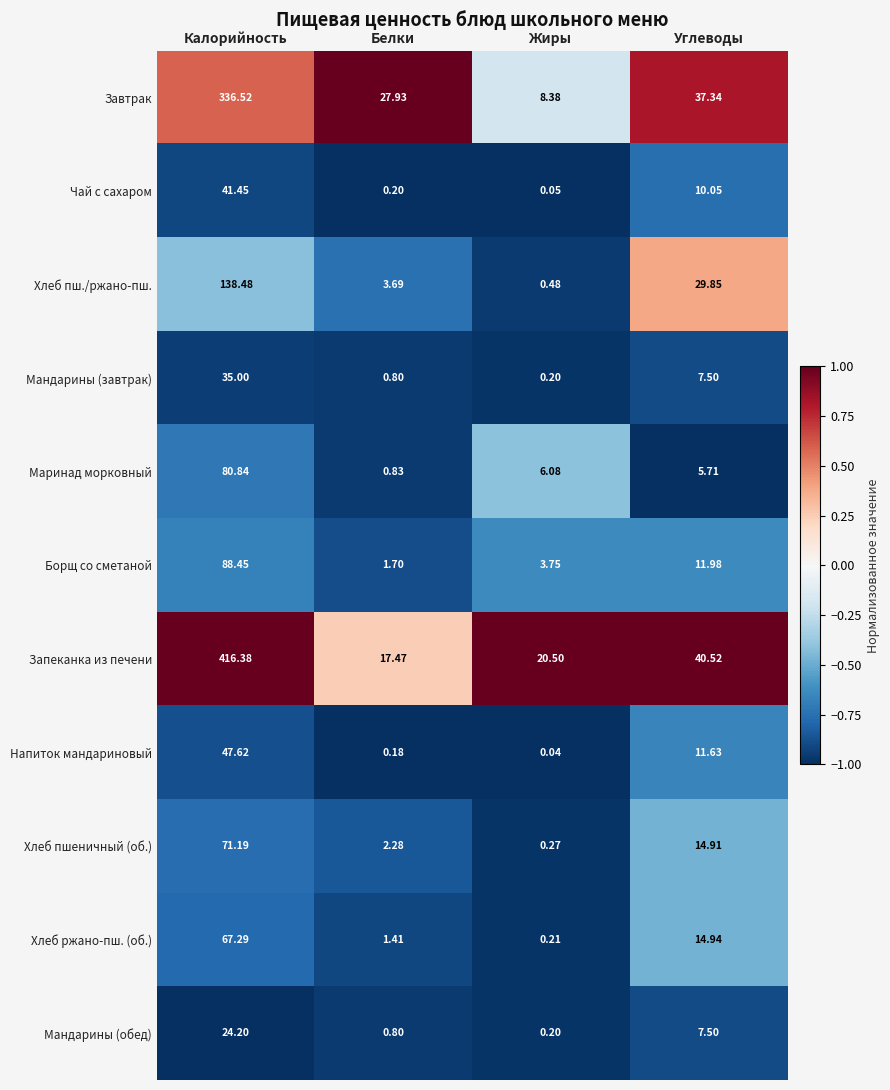

Rank the categories by Чай с сахаром value from highest to lowest.

Калорийность, Углеводы, Белки, Жиры